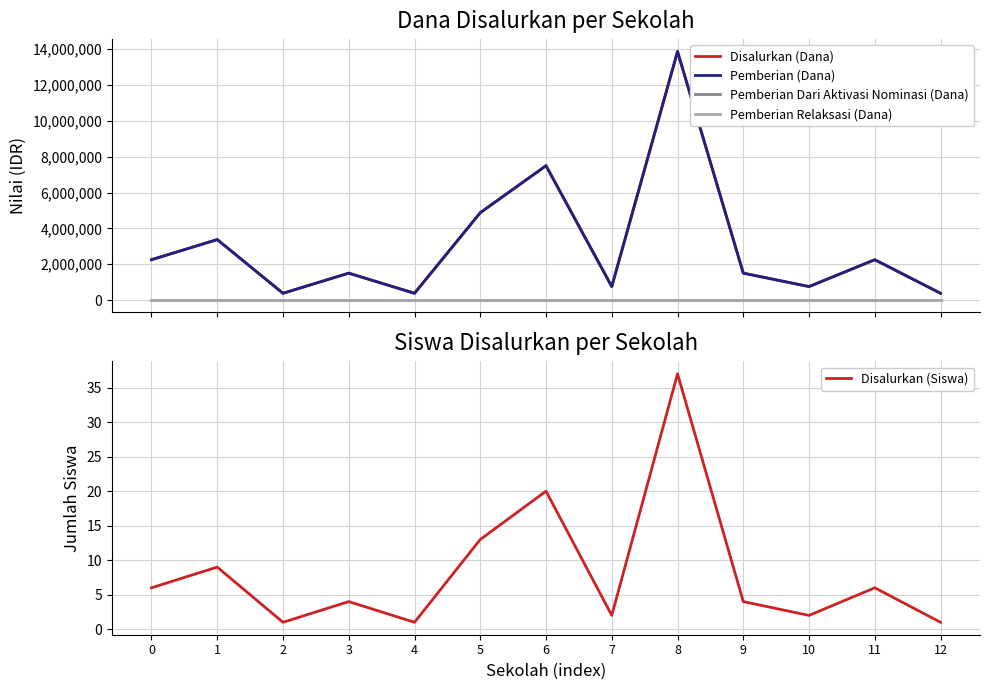

Reading left to right, what are all the values shown in this chart?

Disalurkan (Dana): 0=2250000	1=3375000	2=375000	3=1500000	4=375000	5=4875000	6=7500000	7=750000	8=13875000	9=1500000	10=750000	11=2250000	12=375000
Pemberian (Dana): 0=2250000	1=3375000	2=375000	3=1500000	4=375000	5=4875000	6=7500000	7=750000	8=13875000	9=1500000	10=750000	11=2250000	12=375000
Pemberian Dari Aktivasi Nominasi (Dana): 0=0	1=0	2=0	3=0	4=0	5=0	6=0	7=0	8=0	9=0	10=0	11=0	12=0
Pemberian Relaksasi (Dana): 0=0	1=0	2=0	3=0	4=0	5=0	6=0	7=0	8=0	9=0	10=0	11=0	12=0
Disalurkan (Siswa): 0=6	1=9	2=1	3=4	4=1	5=13	6=20	7=2	8=37	9=4	10=2	11=6	12=1